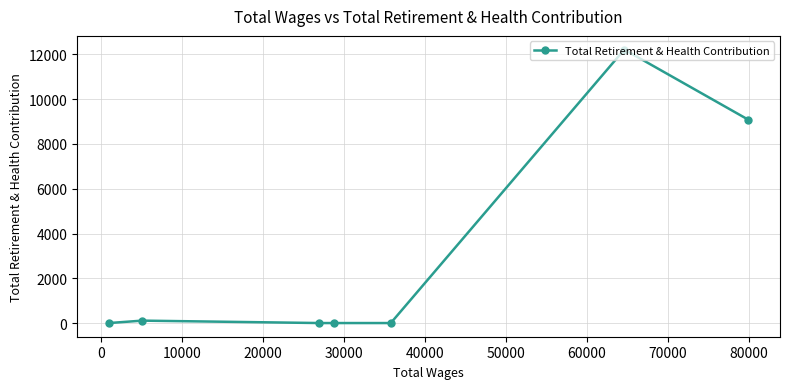

What is the average value?

3059